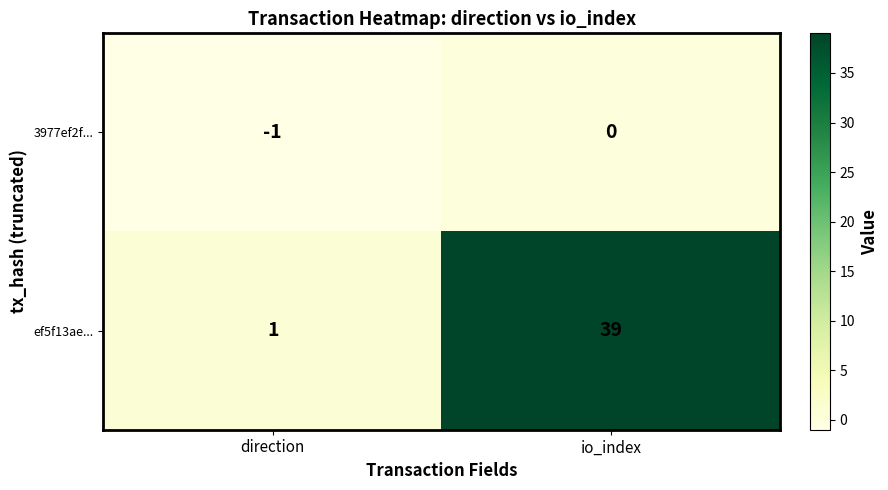

What is the maximum value shown in the chart?

39